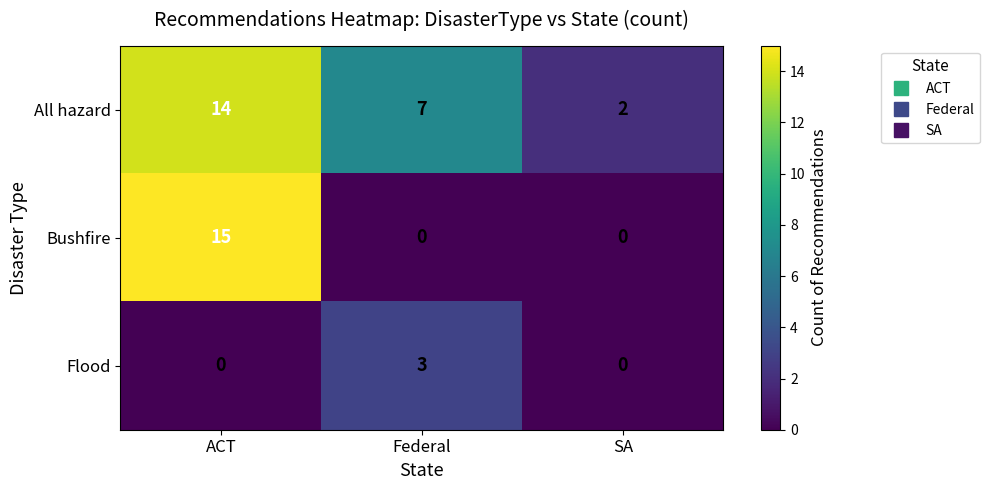

Which series has the largest total across all categories?

All hazard